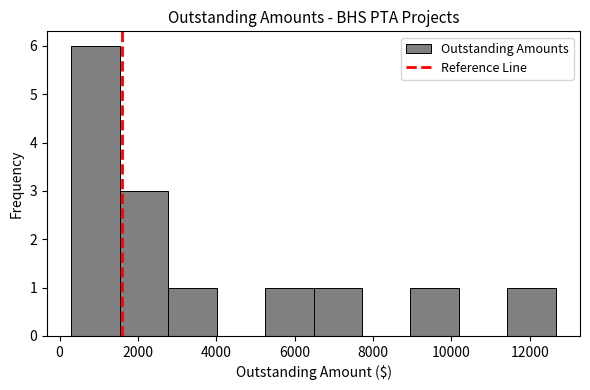

Reading left to right, transcribe this chart: for each bar, give the range it covers on the x-axis and its height. Neither the bar edges nor the heights are printed on the chart, so give them approximately, as read against the axes.

200 to 1600: 6
1600 to 2800: 3
2800 to 4000: 1
4000 to 5200: 0
5200 to 6400: 1
6400 to 7800: 1
7800 to 9000: 0
9000 to 10200: 1
10200 to 11400: 0
11400 to 12600: 1